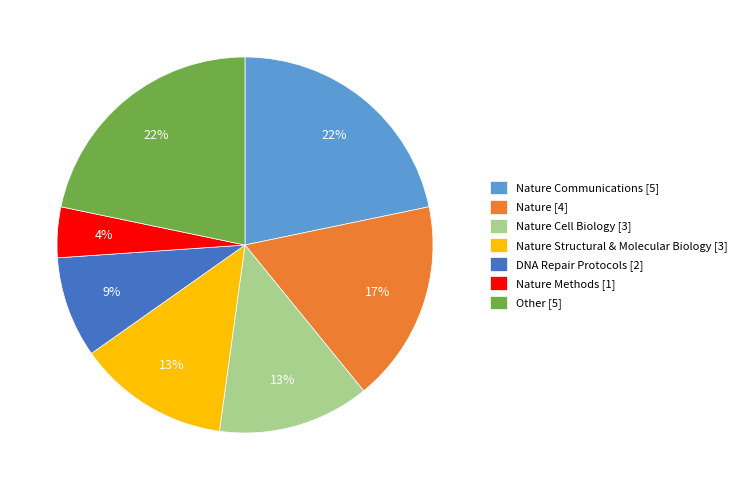

Which slice is the smallest?

Nature Methods [1]